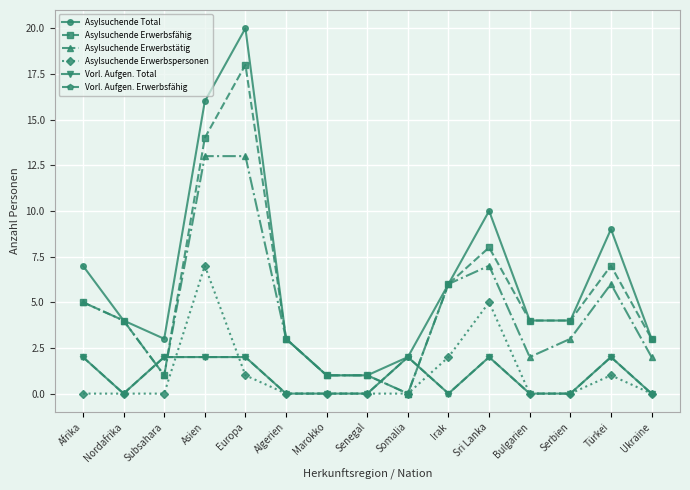

Does the chart have visible grid lines?

Yes